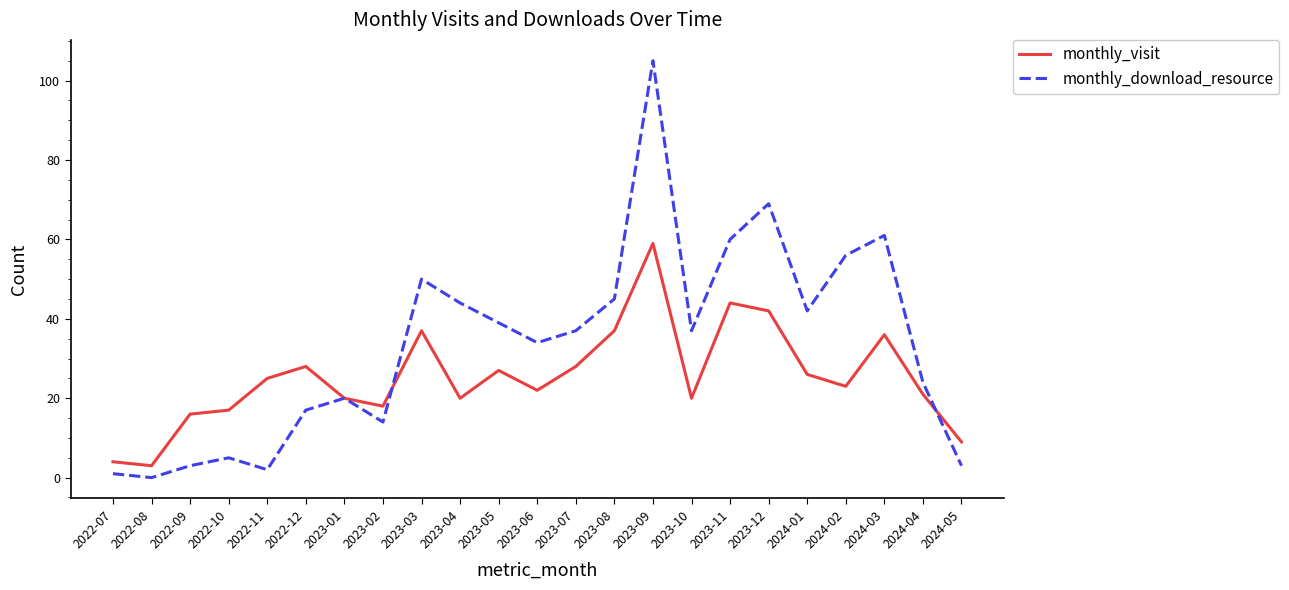

What is the spread (max minus min) of values at 2023-07?

9